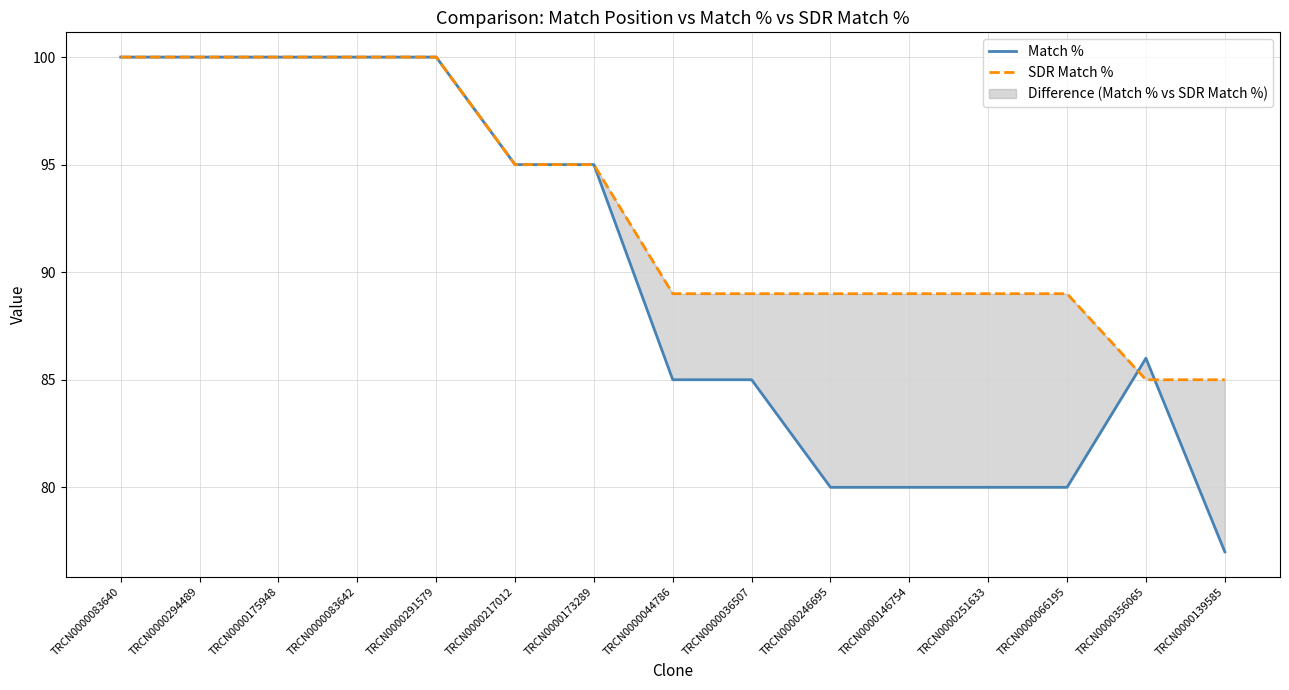

Which series has the largest range (max minus min)?

Match %